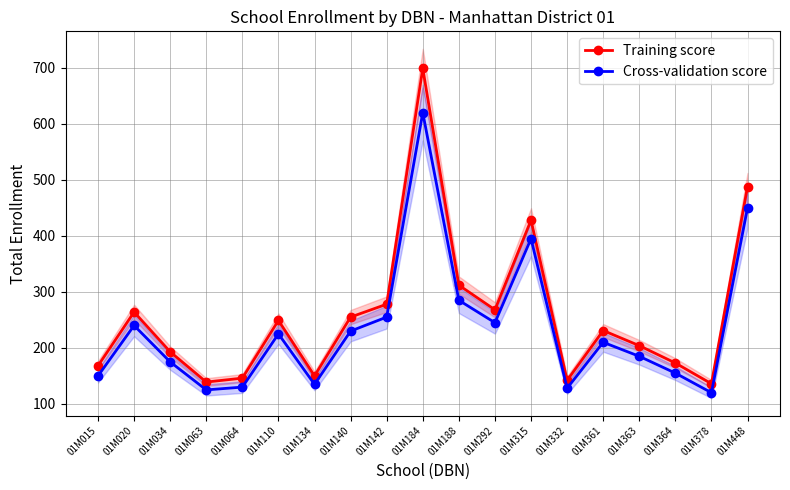

Rank the categories by Training score value from lowest to highest.

01M378, 01M063, 01M332, 01M064, 01M134, 01M015, 01M364, 01M034, 01M363, 01M361, 01M110, 01M140, 01M020, 01M292, 01M142, 01M188, 01M315, 01M448, 01M184